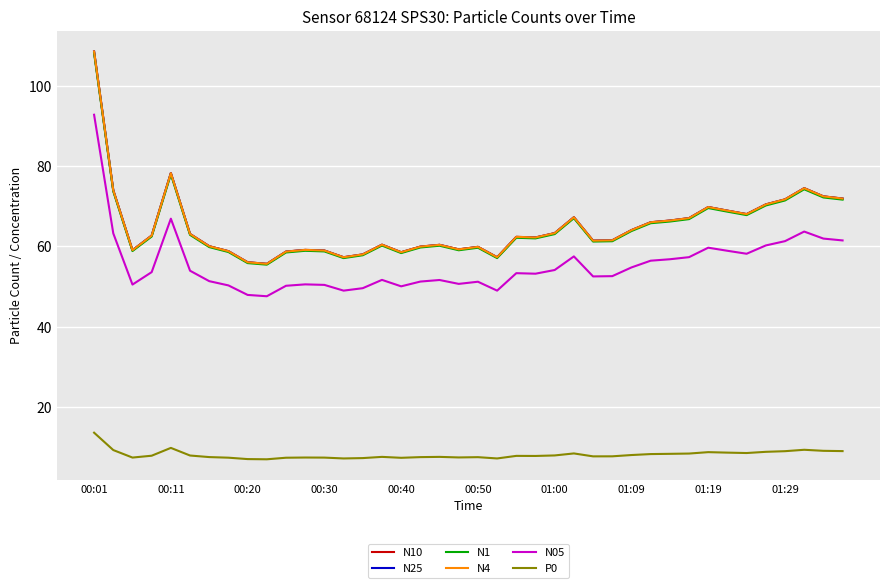

What is the maximum value for N05?

92.8